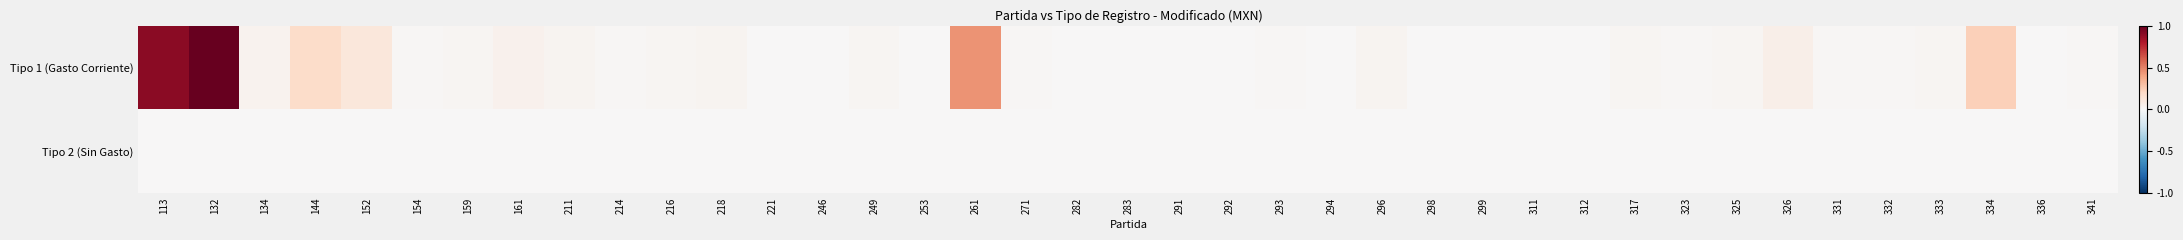

At how many categories does at least one series exceed 10355570?

2